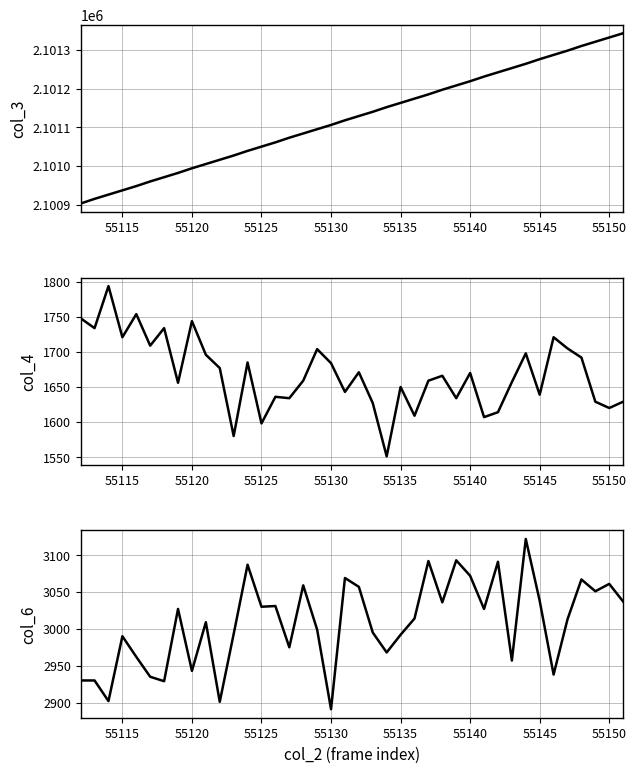

True or false: col_4 and col_3 intersect in this chart.

False